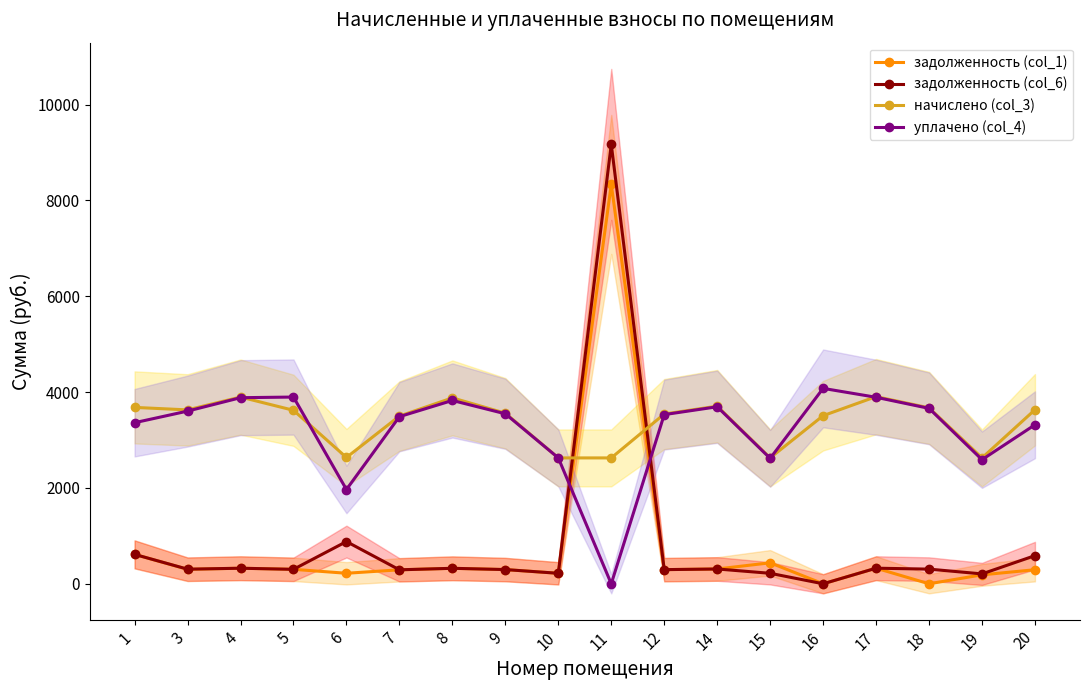

Which series has the widest spread of values?

задолженность (col_6)